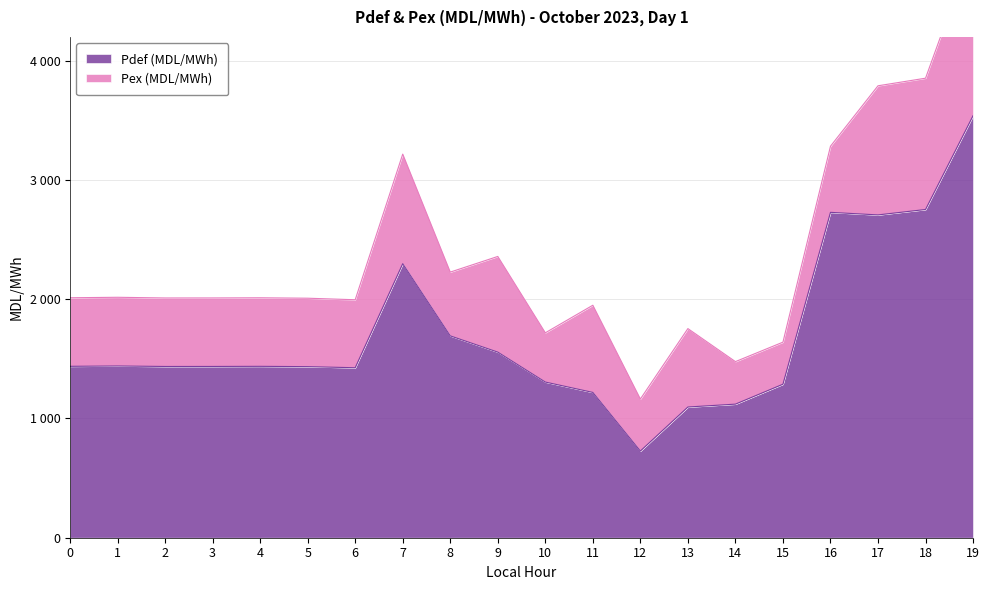

What is the value of the 16th point from the left?

1287.5